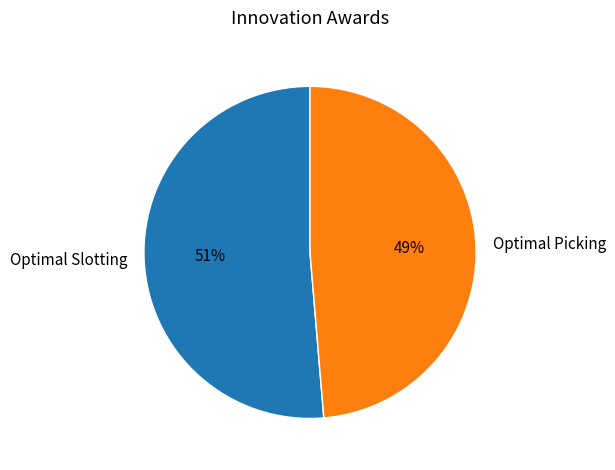

Which category accounts for the majority?

Optimal Slotting